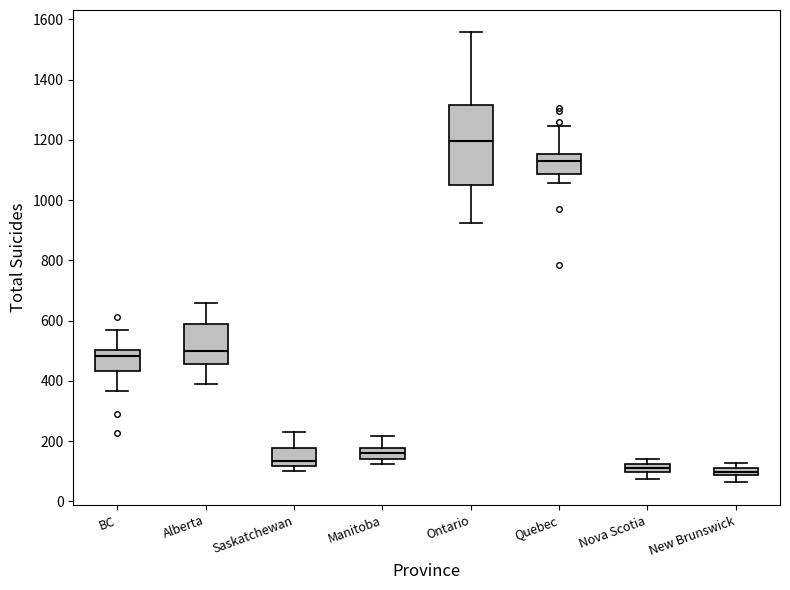

Which box is the tallest, from its lower edge to its upper edge?

Ontario